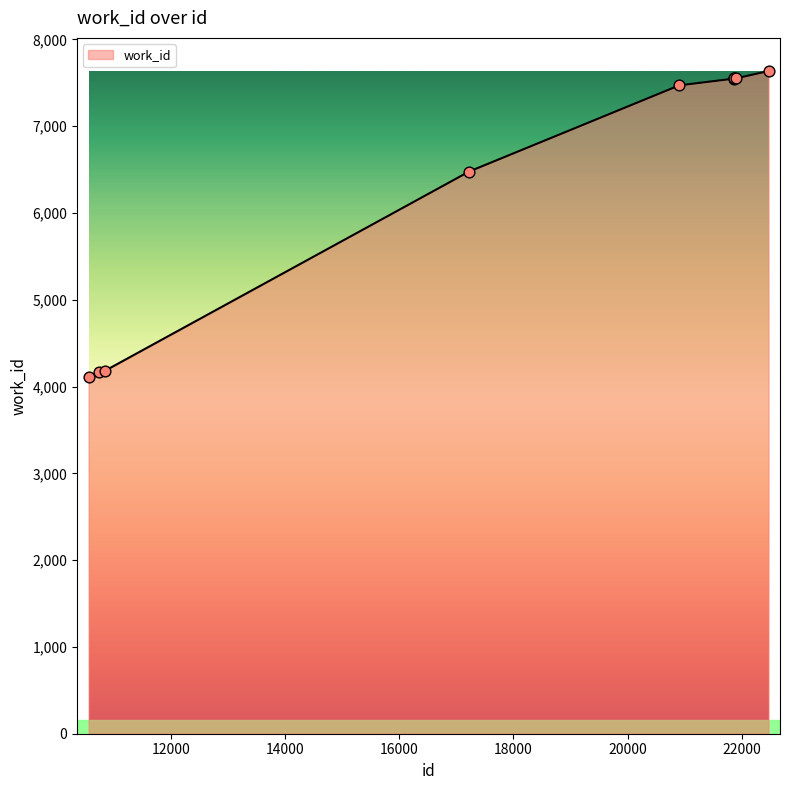

What is the difference between the maximum and minimum values?

3530